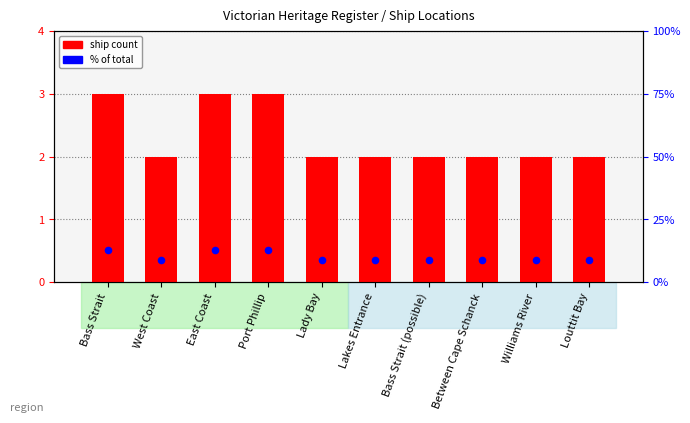

What is the total value across all series at Port Phillip?

16.0